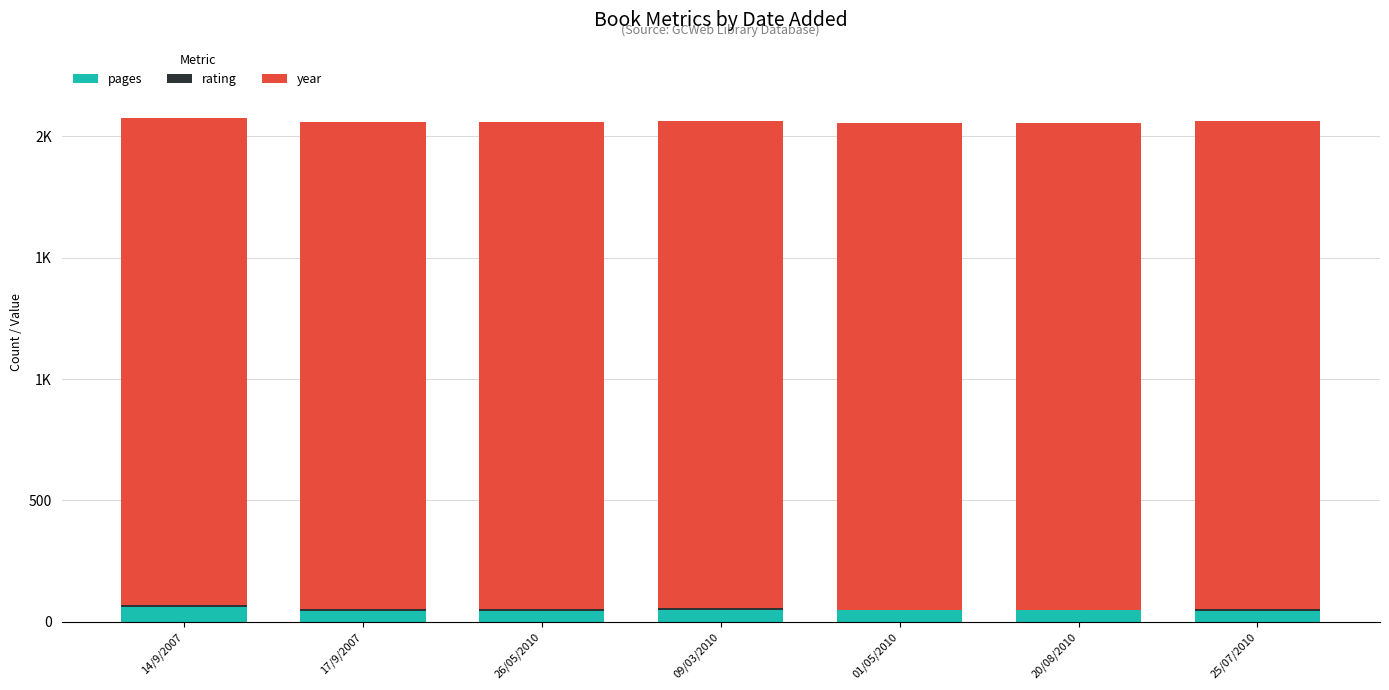

Does the chart contain stacked bars?

Yes